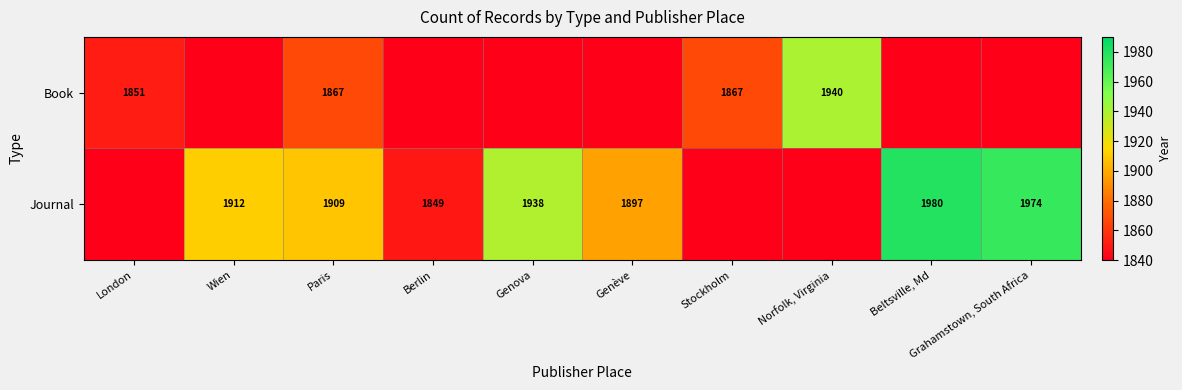

What is the maximum value shown in the chart?

1980.0